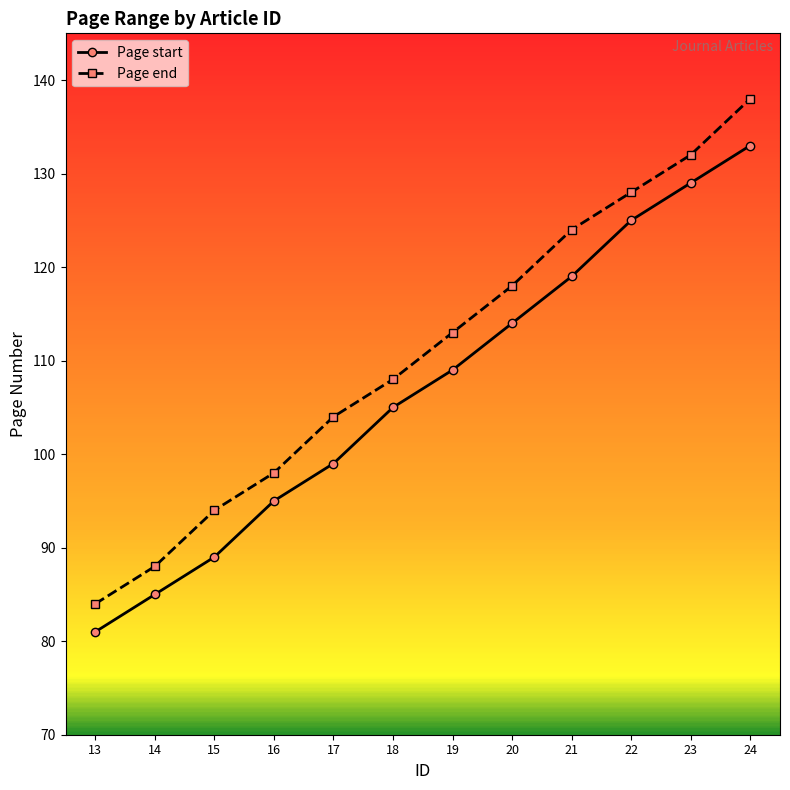

At which category is the sum across all series the highest?

24